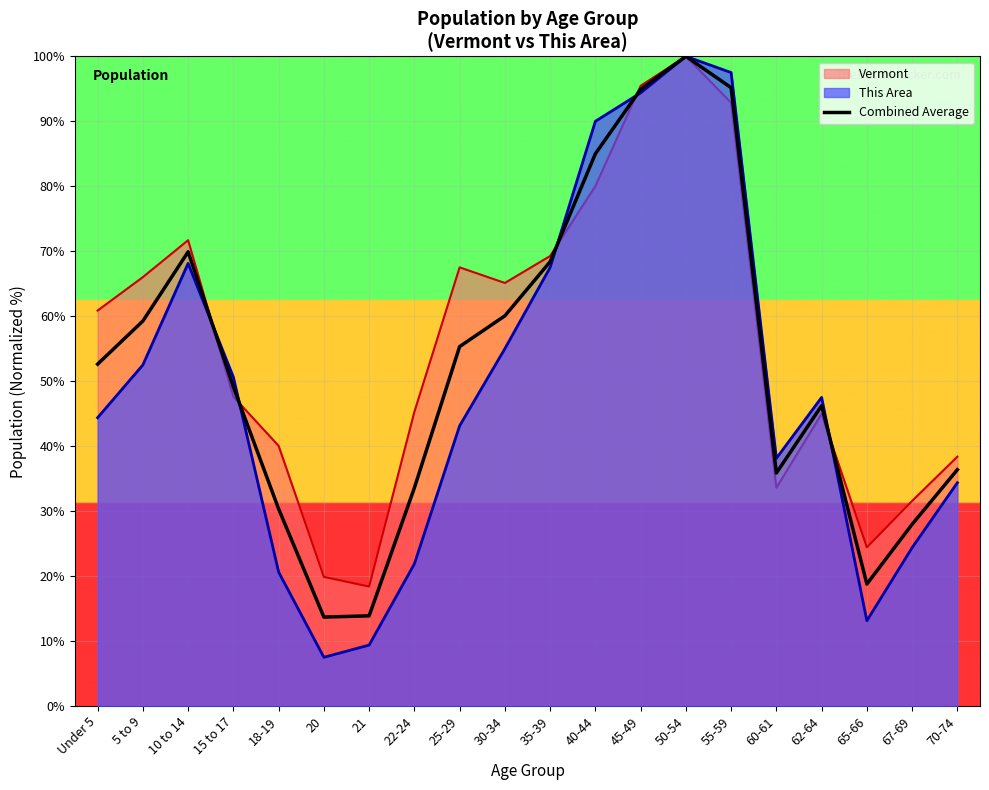

What is the greatest value displayed?

100.0